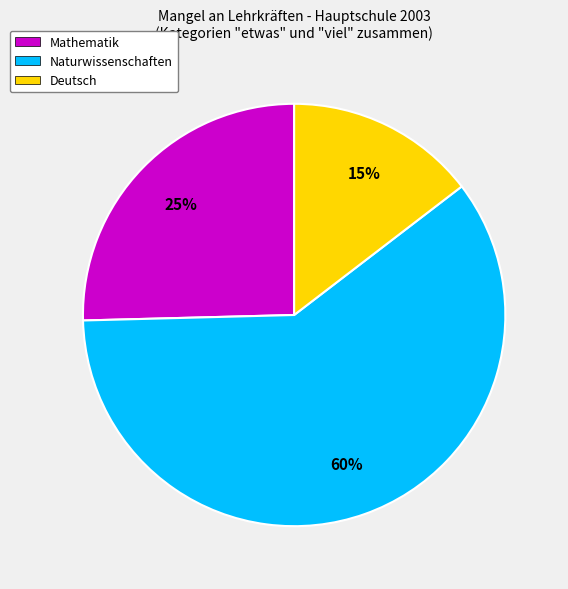

Is it true that Deutsch is 15% of the pie?

True